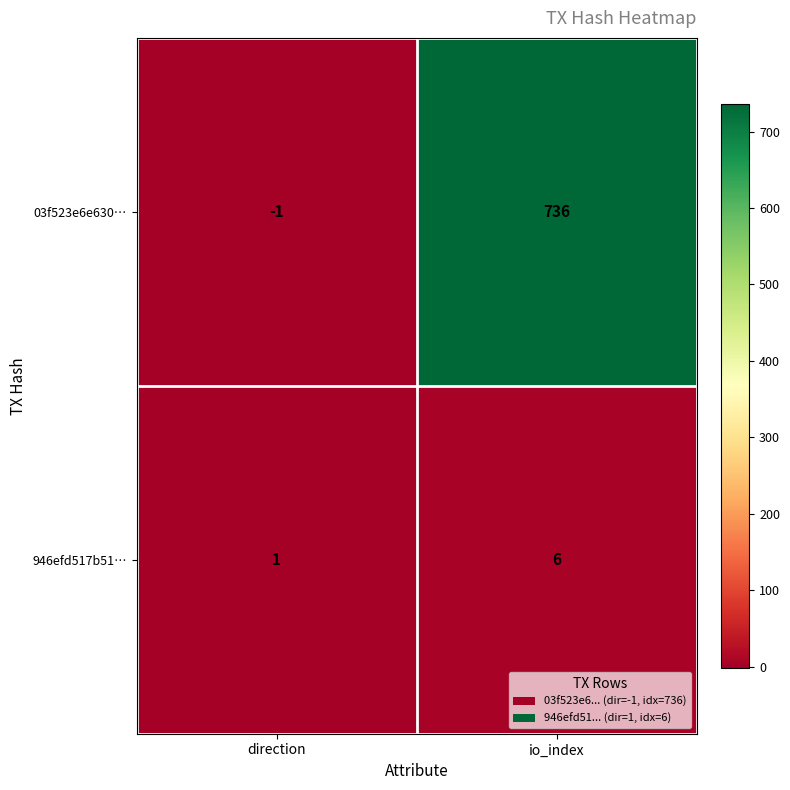

Reading left to right, extract all data points from this chart.

03f523e6e630…: -1	736
946efd517b51…: 1	6